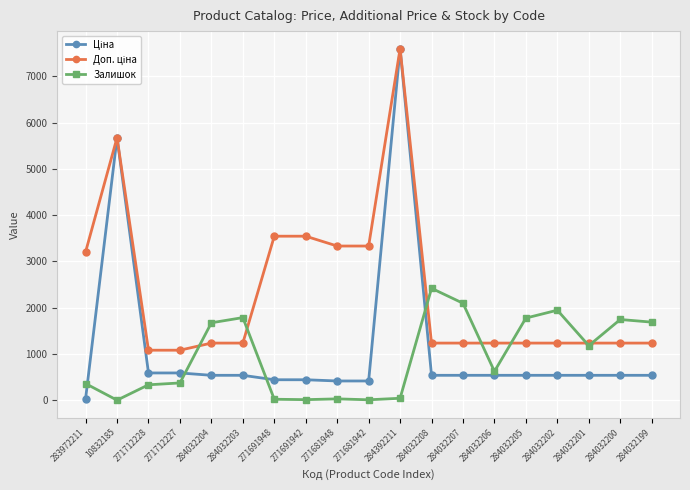

At which category does Залишок reach its first local valley?

10832185